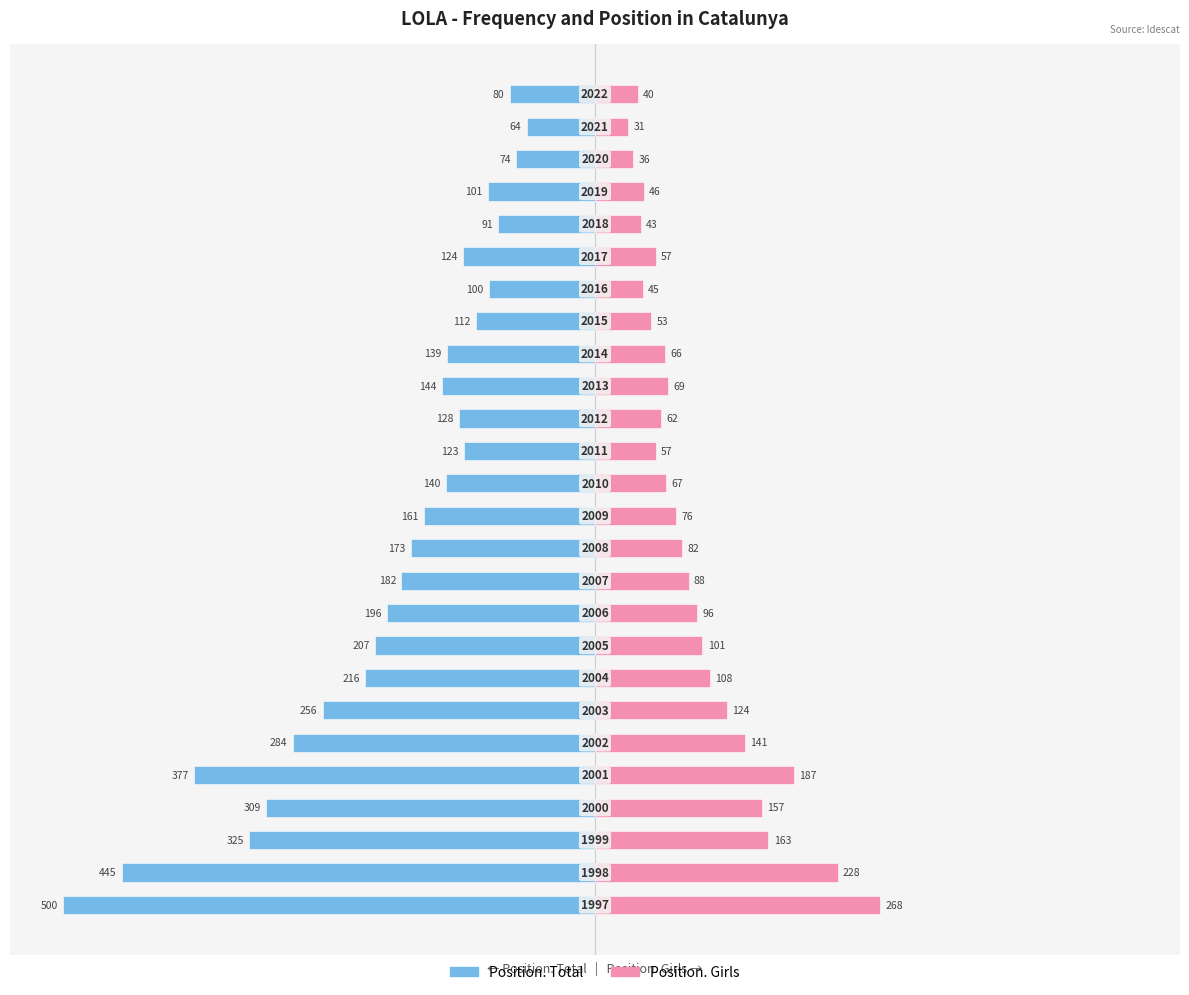

How many bars are there in each group?

2